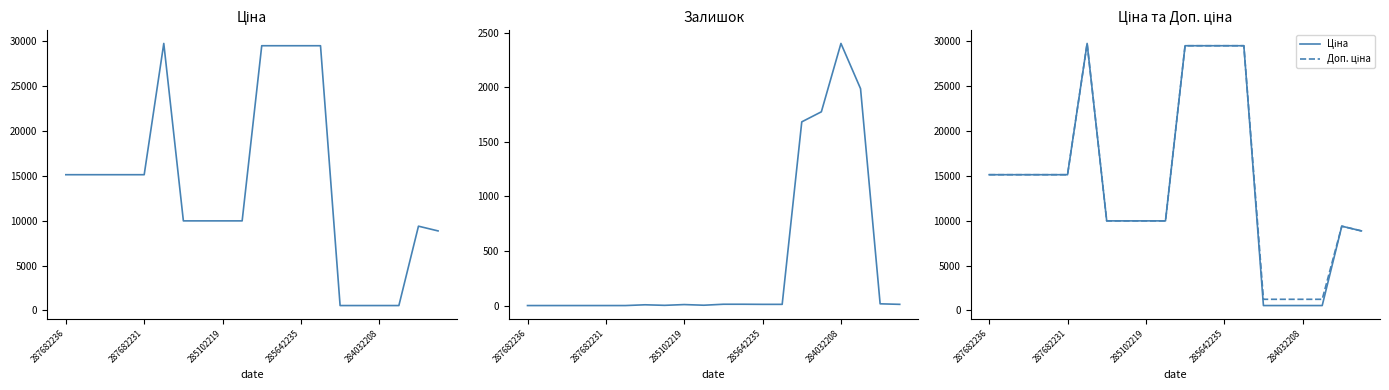

Reading left to right, what are all the values shown in this chart?

Ціна: 15120.0	15120.0	15120.0	15120.0	15120.0	29747.2	9975.0	9975.0	9975.0	9975.0	29491.5	29491.5	29491.5	29491.5	539.0	539.0	539.0	539.0	9384.0	8856.7
Залишок: 0.0	0.0	0.0	0.0	0.0	0.0	7.0	2.0	9.0	3.0	12.0	12.0	11.0	11.0	1682.0	1774.0	2400.0	1986.0	16.0	11.0
Доп. ціна: 15120.0	15120.0	15120.0	15120.0	15120.0	29747.2	9975.0	9975.0	9975.0	9975.0	29491.5	29491.5	29491.5	29491.5	1235.4	1235.4	1235.4	1235.4	9384.0	8856.7